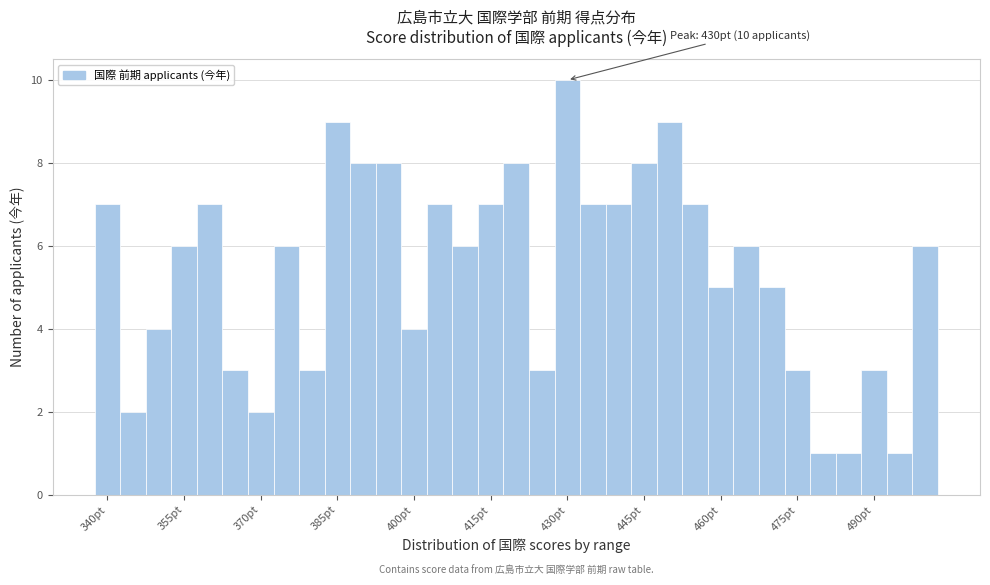

Around what value on the x-axis is the tallest bar? Give the approximate position of its centre, as read against the axis.

430